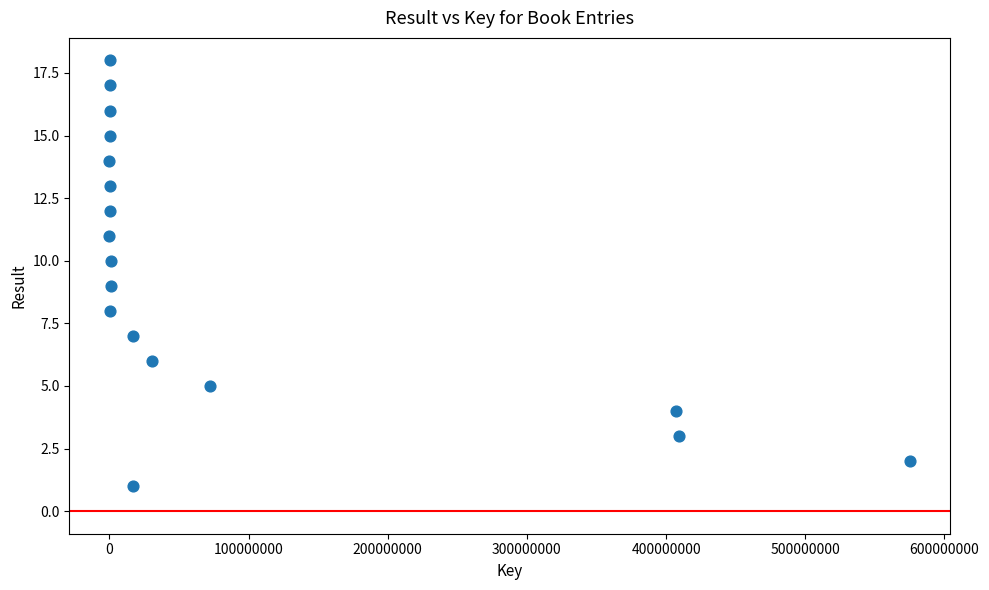

What is the range of Y values (max minus min)?

17